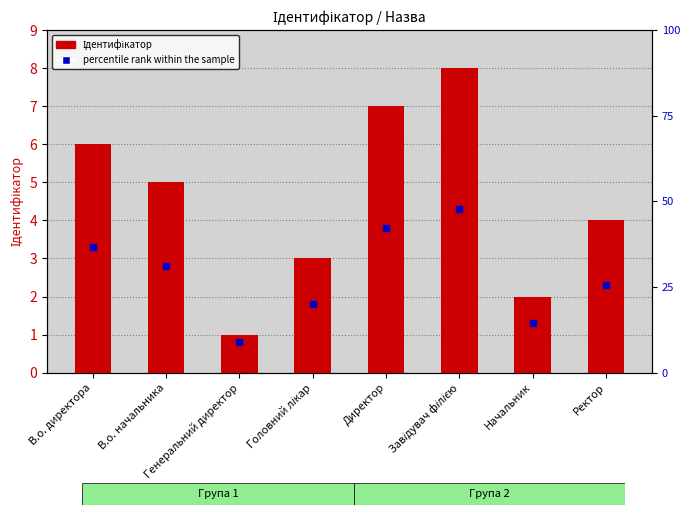

How many bars are there in total?

8